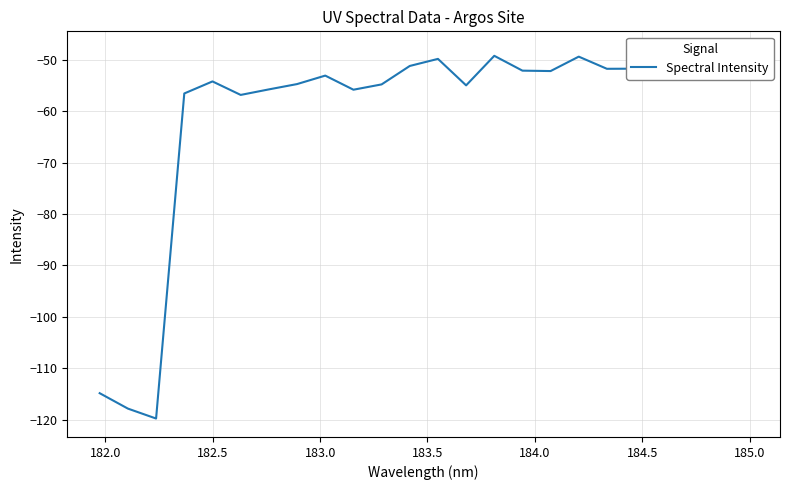

What is the minimum value shown in the chart?

-119.8